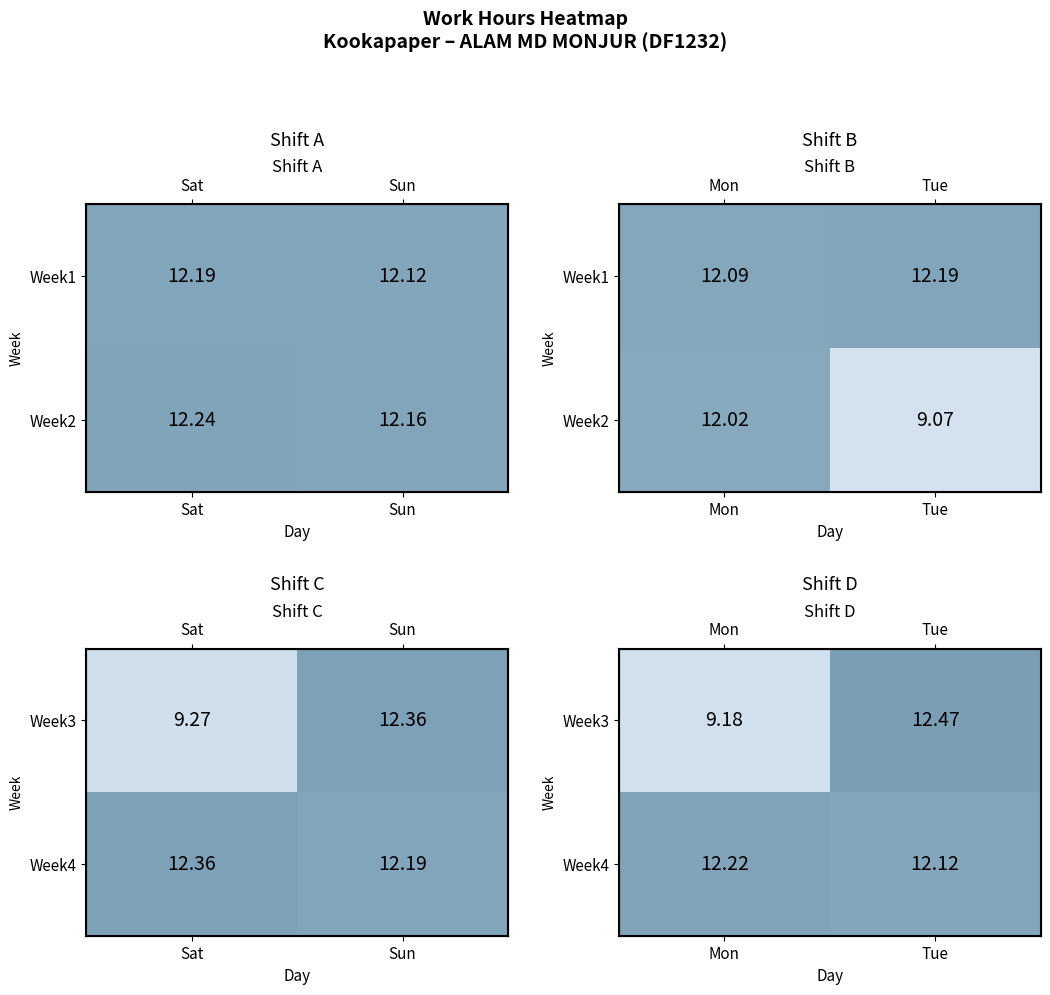

True or false: Week4 has a value of 12.2 at Mon.

True